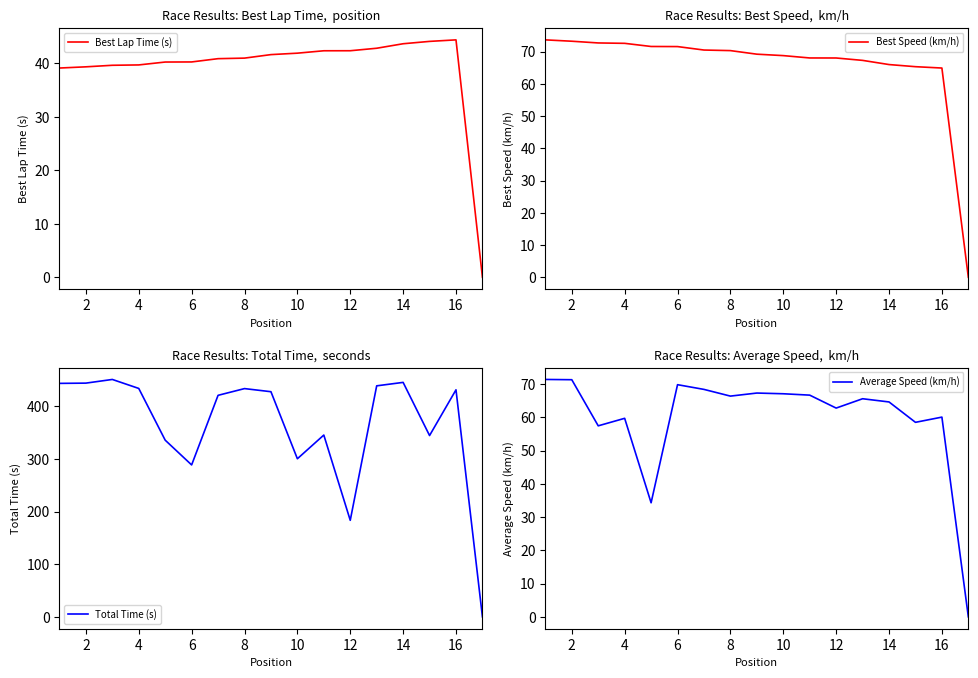

List the labels in order of Best Lap Time (s) value, largest first.

15, 14, 13, 12, 11, 10, 18, 16, 14, 12, 10, 8, 6, 4, 2, 0, 16